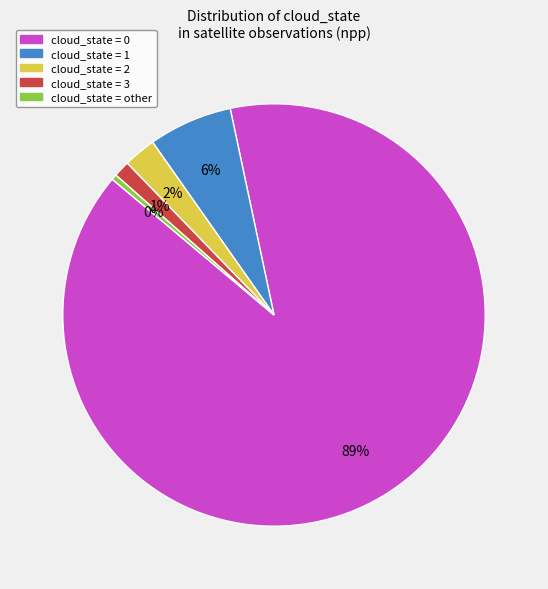

Does any single category account for the majority?

Yes